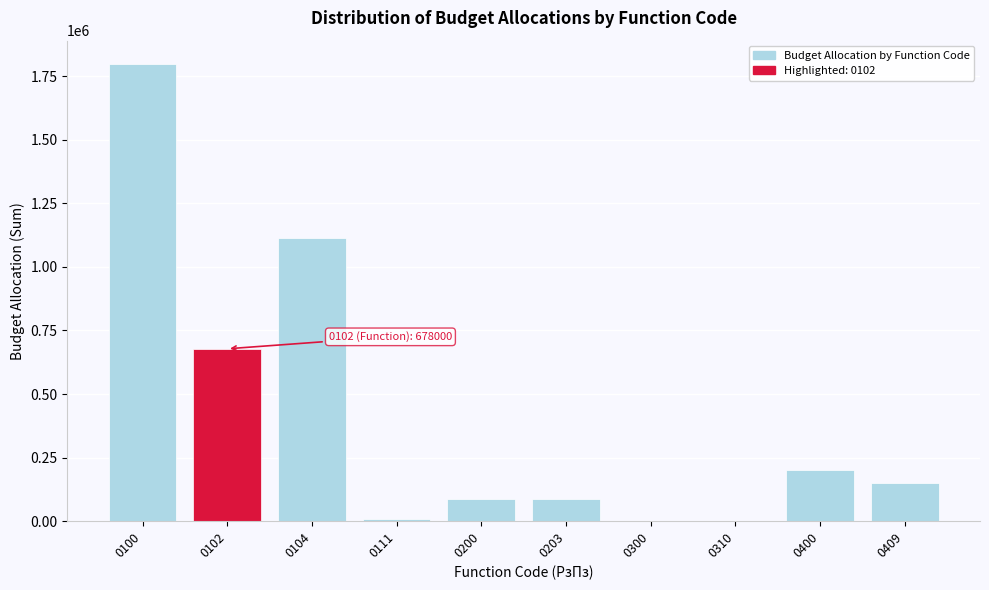

Reading right to left, list all the values displayed in this chart.

0409=150000	0400=200000	0310=0	0300=0	0203=89000	0200=89000	0111=10000	0104=1112000	0102=678000	0100=1800000